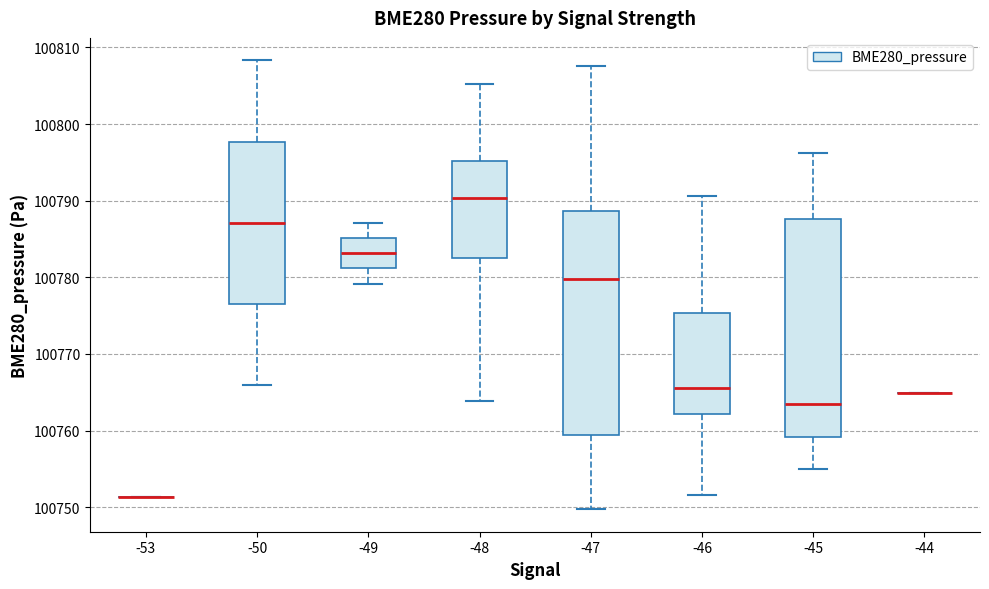

Reading left to right, read every box against the y-axis: the position of its median line, the range the box covers, and the ends of its whiskers. The values are not printed on the chart, so give them approximately, as read against the axis.

-53: box collapsed to a line at 100751, whiskers 100751 to 100751
-50: median 100787, box 100777 to 100798, whiskers 100766 to 100808
-49: median 100783, box 100781 to 100785, whiskers 100779 to 100787
-48: median 100790, box 100783 to 100795, whiskers 100764 to 100805
-47: median 100780, box 100759 to 100789, whiskers 100750 to 100808
-46: median 100766, box 100762 to 100775, whiskers 100752 to 100791
-45: median 100764, box 100759 to 100788, whiskers 100755 to 100796
-44: box collapsed to a line at 100765, whiskers 100765 to 100765